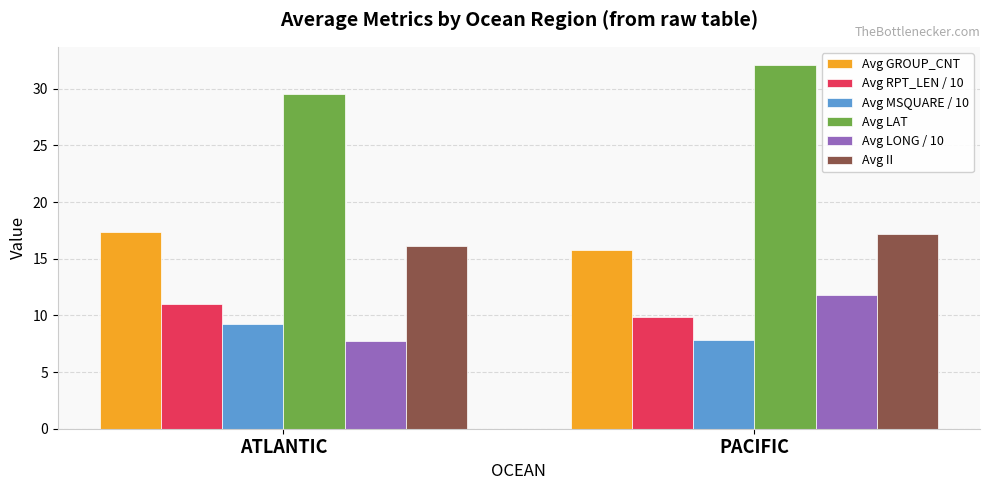

Reading left to right, extract all data points from this chart.

Avg GROUP_CNT: ATLANTIC=17.4	PACIFIC=15.8
Avg RPT_LEN / 10: ATLANTIC=11.0	PACIFIC=9.9
Avg MSQUARE / 10: ATLANTIC=9.2	PACIFIC=7.8
Avg LAT: ATLANTIC=29.5	PACIFIC=32.1
Avg LONG / 10: ATLANTIC=7.8	PACIFIC=11.8
Avg II: ATLANTIC=16.1	PACIFIC=17.2